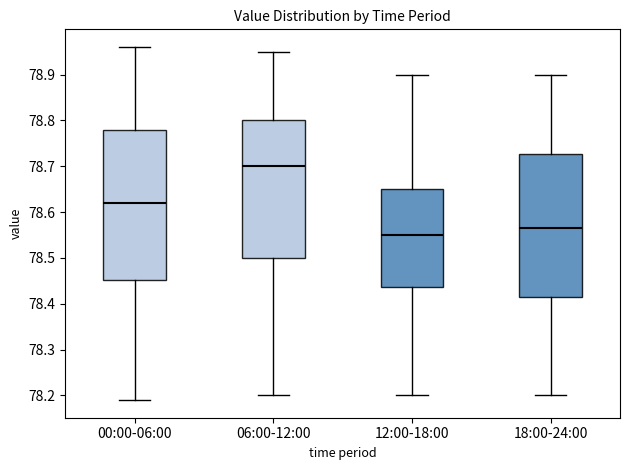

Reading left to right, transcribe this box plot: for each box, give where its median line is, the range the box spans, and where its two whiskers end, as read against the y-axis. The values are not printed on the chart, so give them approximately, as read against the axis.

00:00-06:00: median 78.62, box 78.45 to 78.78, whiskers 78.19 to 78.96
06:00-12:00: median 78.70, box 78.50 to 78.80, whiskers 78.20 to 78.95
12:00-18:00: median 78.55, box 78.44 to 78.65, whiskers 78.20 to 78.90
18:00-24:00: median 78.57, box 78.42 to 78.73, whiskers 78.20 to 78.90